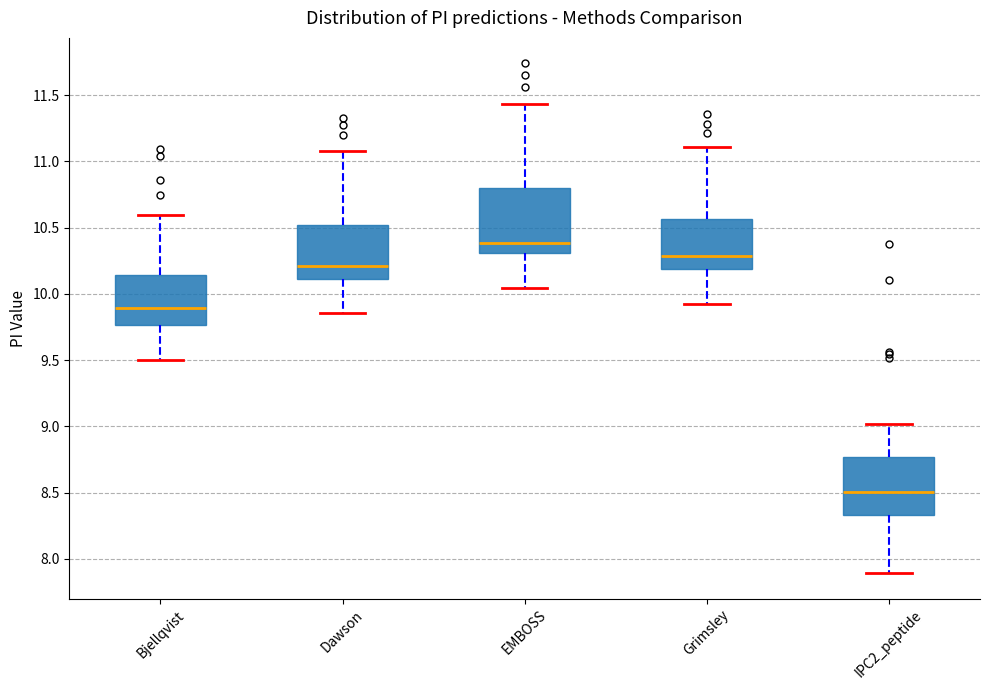

Reading left to right, transcribe this box plot: for each box, give where its median line is, the range the box spans, and where its two whiskers end, as read against the y-axis. The values are not printed on the chart, so give them approximately, as read against the axis.

Bjellqvist: median 9.90, box 9.75 to 10.15, whiskers 9.50 to 10.60
Dawson: median 10.20, box 10.10 to 10.50, whiskers 9.85 to 11.10
EMBOSS: median 10.40, box 10.30 to 10.80, whiskers 10.05 to 11.45
Grimsley: median 10.30, box 10.20 to 10.55, whiskers 9.95 to 11.10
IPC2_peptide: median 8.50, box 8.35 to 8.75, whiskers 7.90 to 9.00